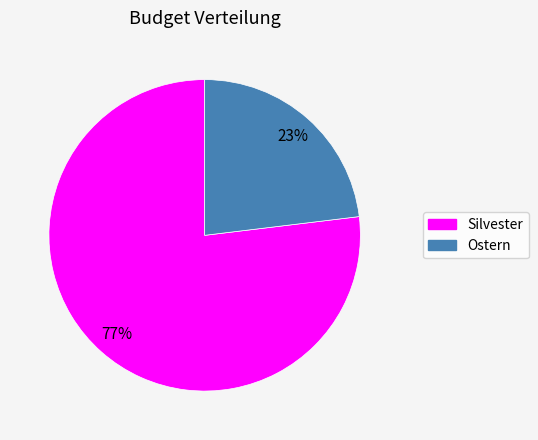

Which slice is the largest?

Silvester